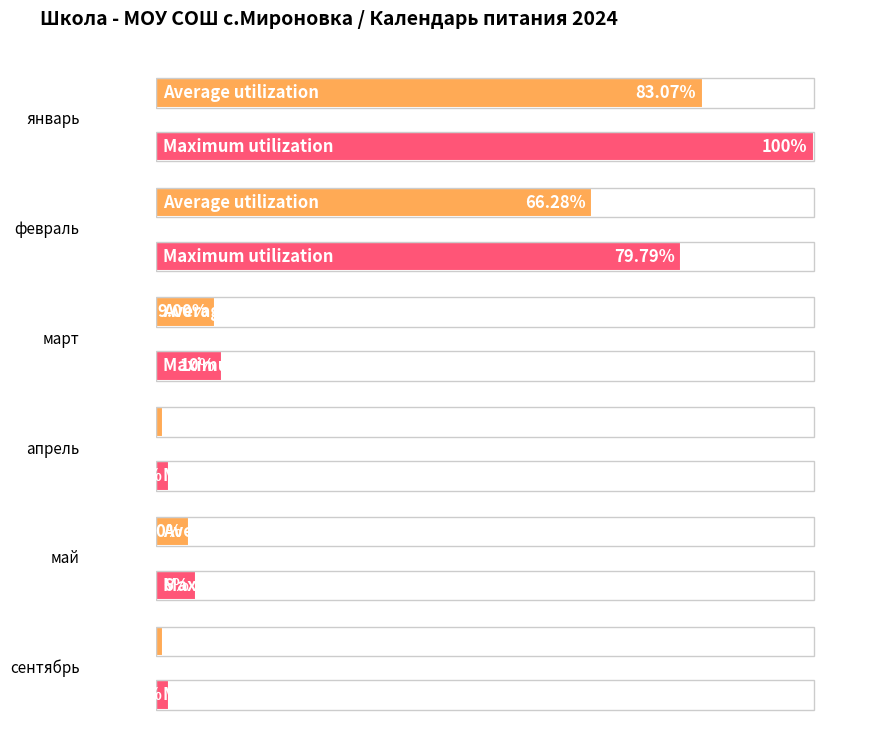

Does the chart contain any negative values?

No